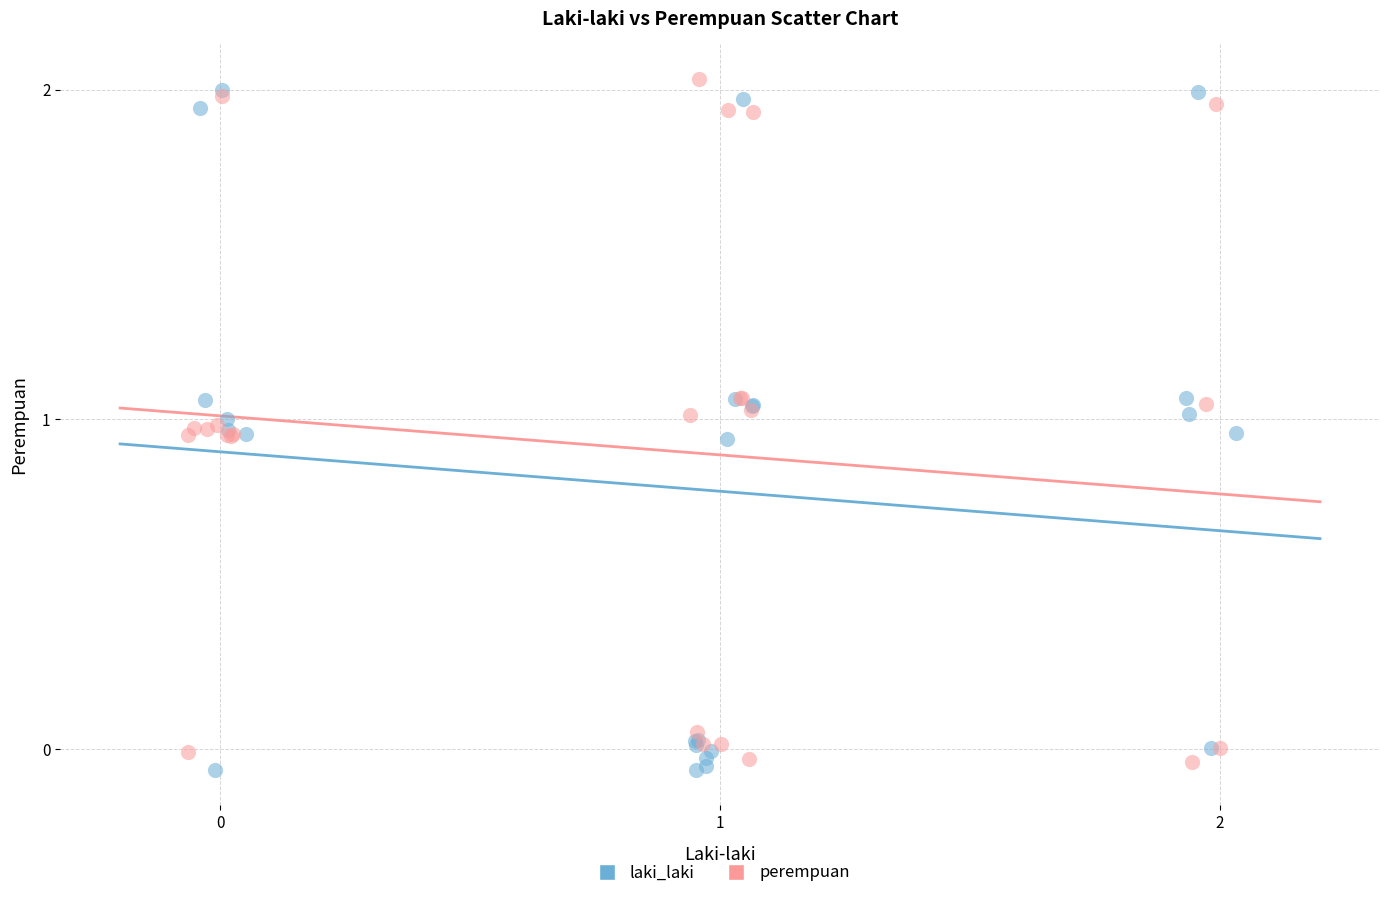

What are all the series names shown in the legend?

laki_laki, perempuan